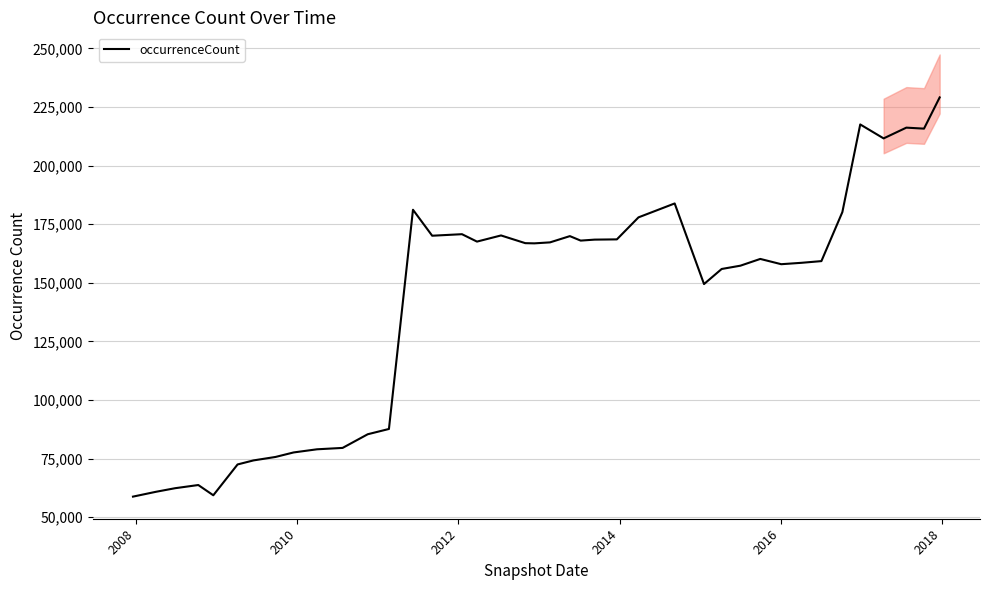

Reading left to right, list all the values displayed in this chart.

58793	60851	62384	63740	59367	72518	74239	75717	77640	78983	79574	85406	87655	181178	170099	170753	167593	170218	166926	166845	167261	169930	168019	168435	168541	177934	183867	149477	155911	157319	160197	157949	158546	159268	180177	217573	211624	216213	215785	229111